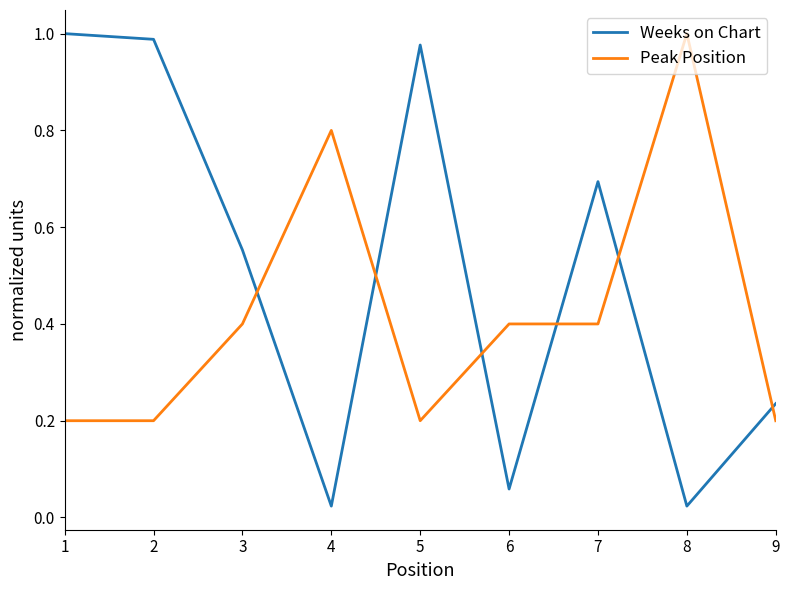

How many Peak Position values are between 0 and 1?

9